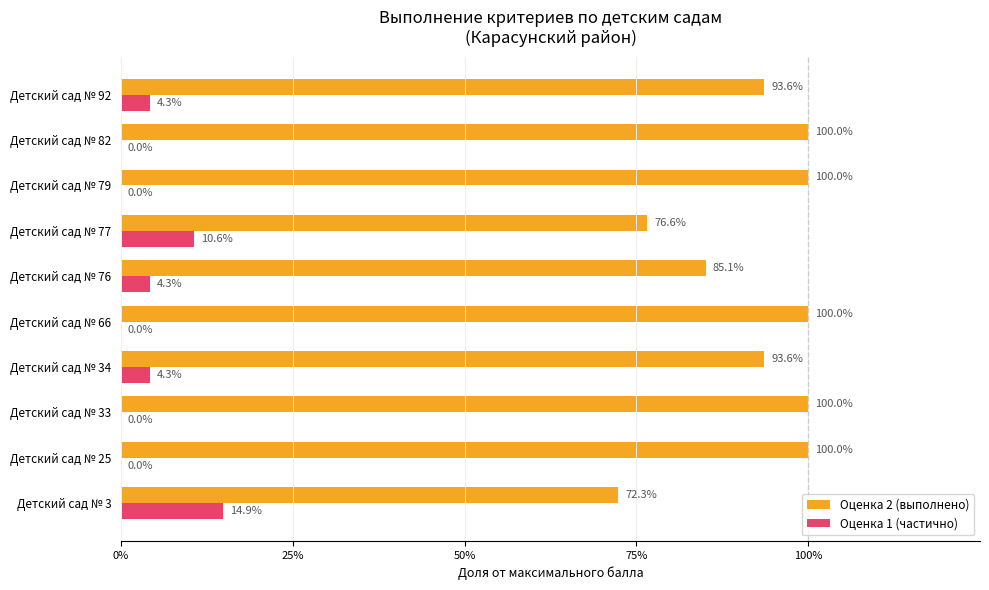

What are all the series names shown in the legend?

Оценка 2 (выполнено), Оценка 1 (частично)